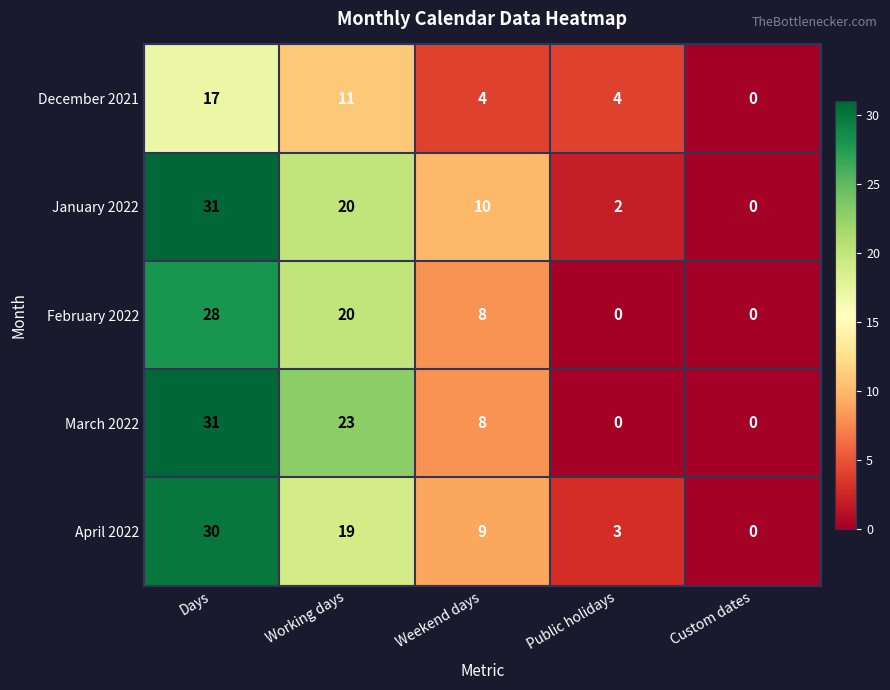

How many December 2021 values are between 4 and 11?

3